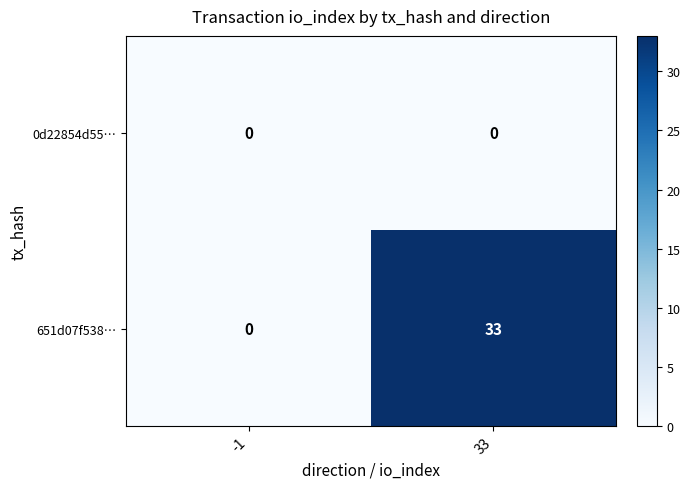

Which series has the largest range (max minus min)?

651d07f538…